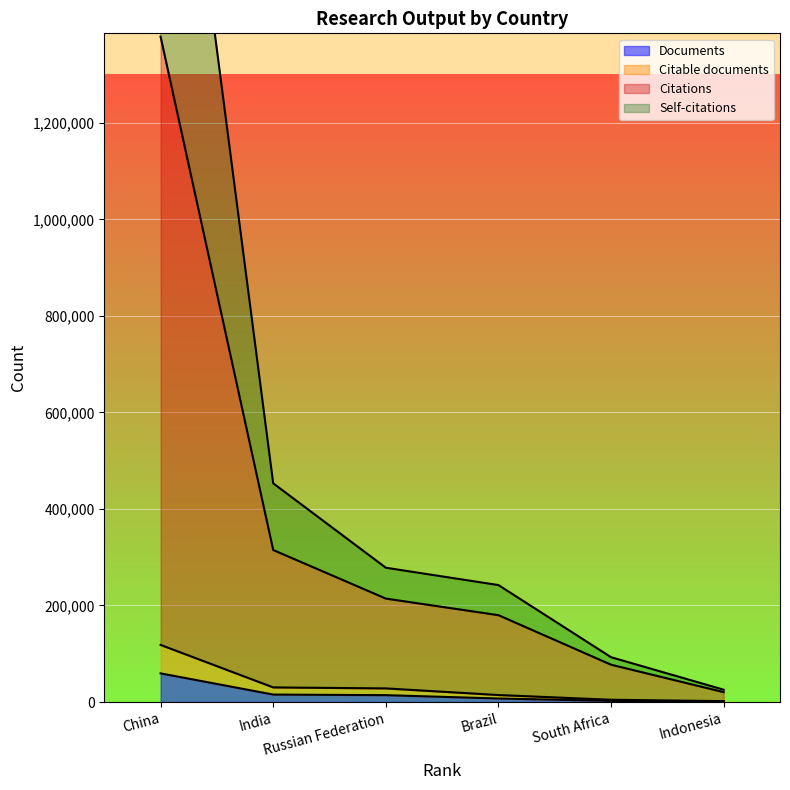

How many values in the Citable documents series are below 28180?

3